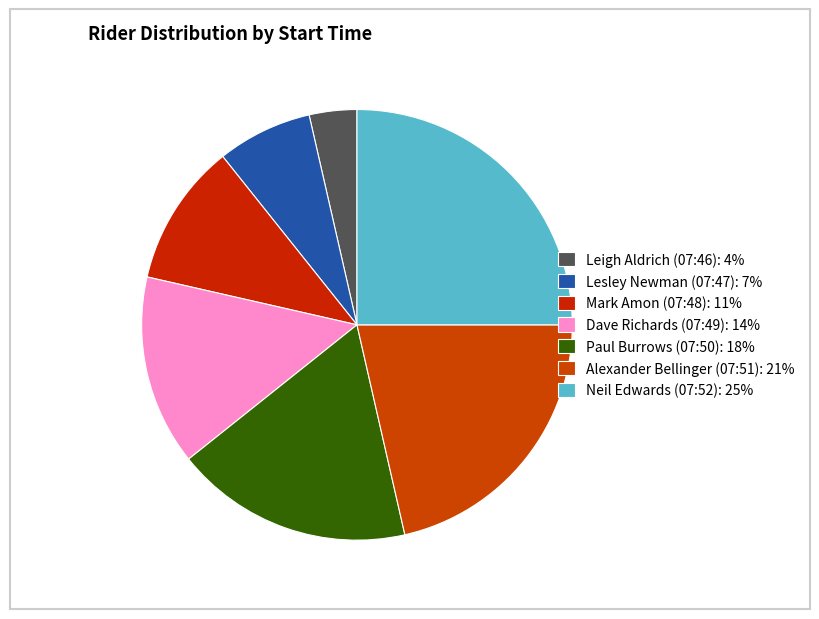

Does Dave Richards (07:49) account for over 50% of the chart?

No